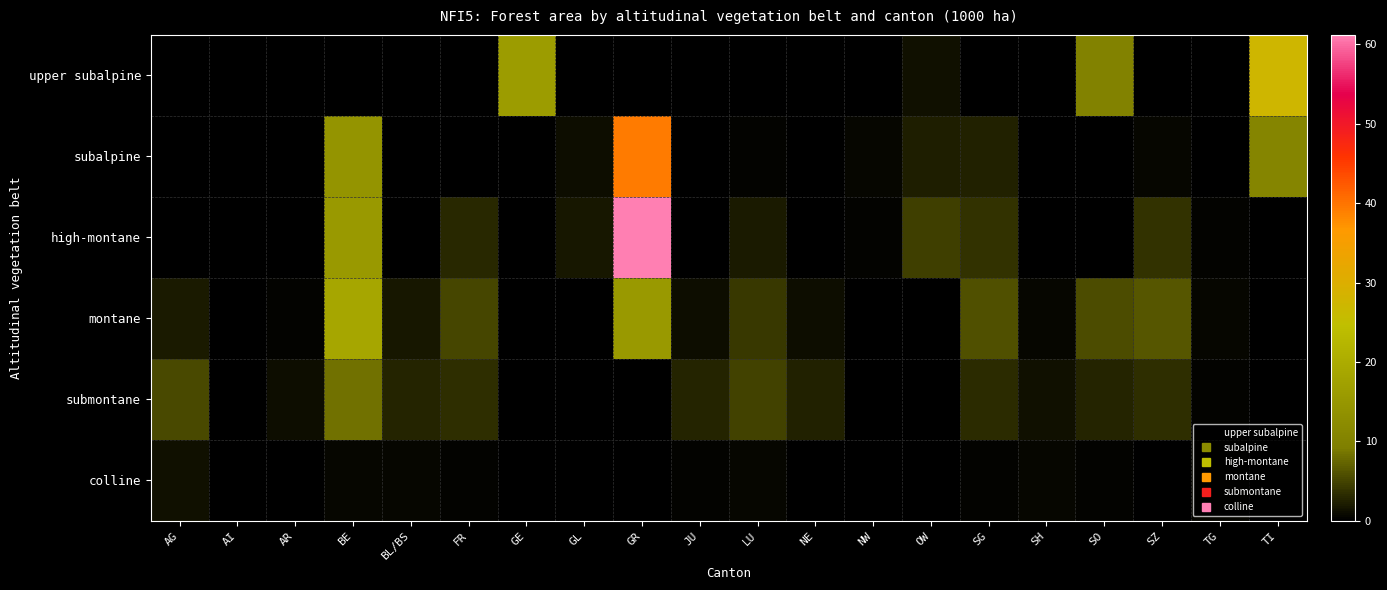

Which category has the highest value across all series?

GR